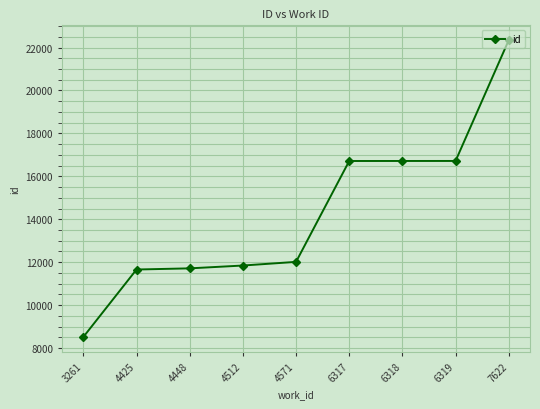

Count the number of data series in this chart.

1